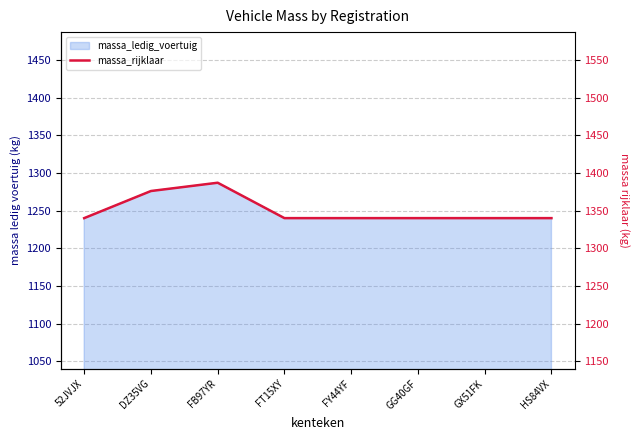

List the labels in order of value, largest first.

FB97YR, DZ35VG, 52JVJX, FT15XY, FY44YF, GG40GF, GX51FK, HS84VX